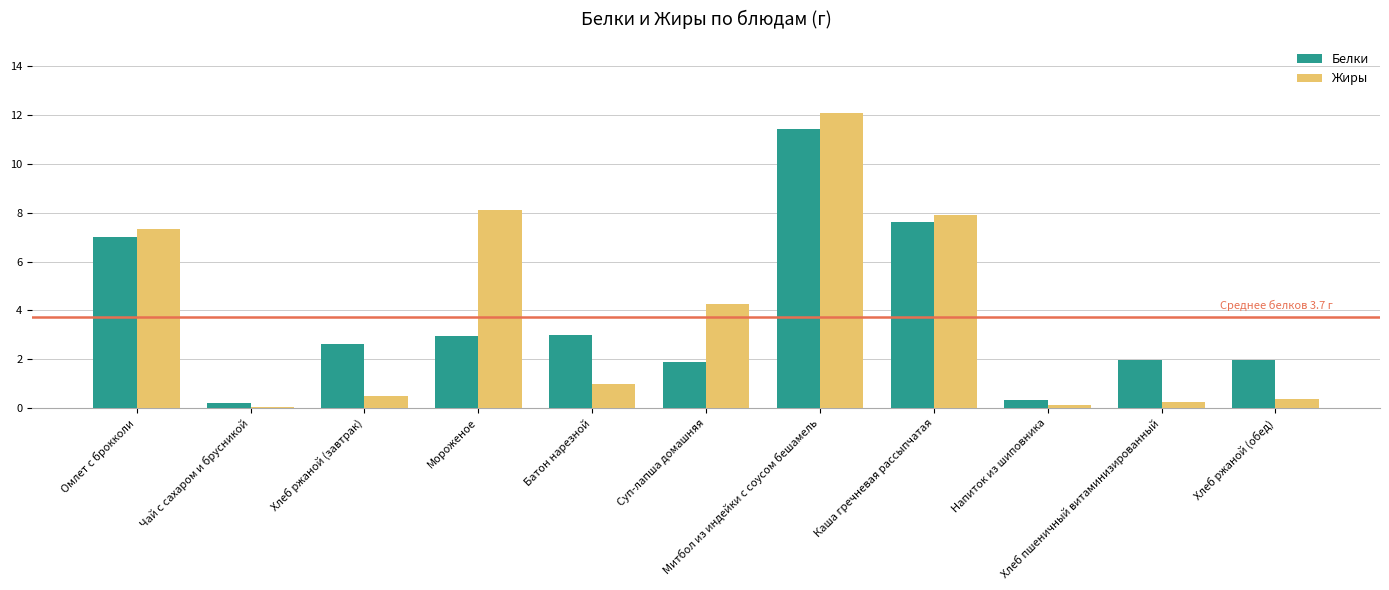

What is the value of the Жиры bar at the 5th from the left?

1.0